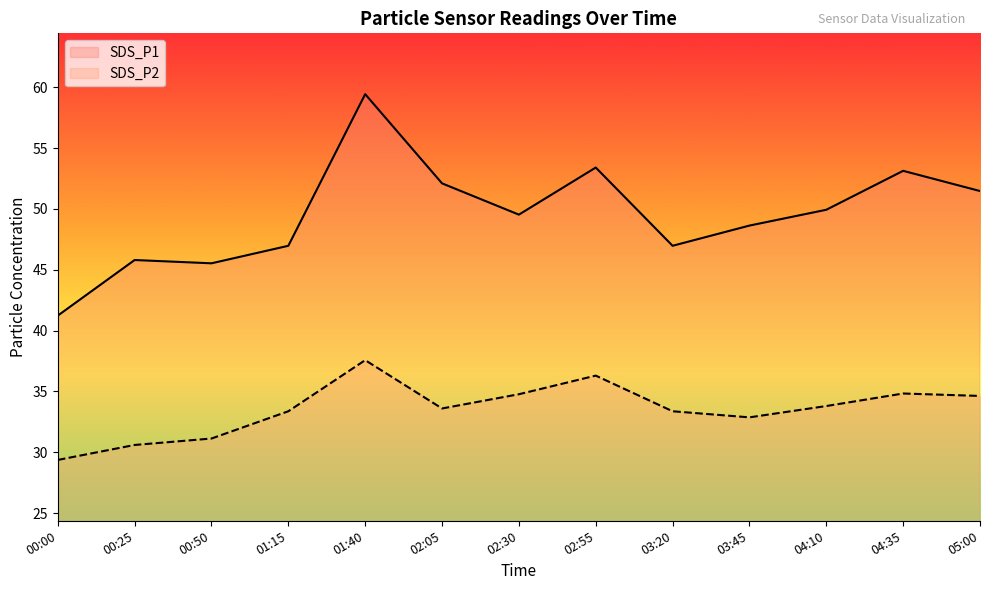

Reading left to right, what are all the values shown in this chart?

SDS_P1: 41.2	45.8	45.5	47.0	59.4	52.1	49.5	53.4	47.0	48.6	49.9	53.1	51.5
SDS_P2: 29.4	30.6	31.1	33.4	37.6	33.6	34.8	36.3	33.4	32.9	33.8	34.8	34.6